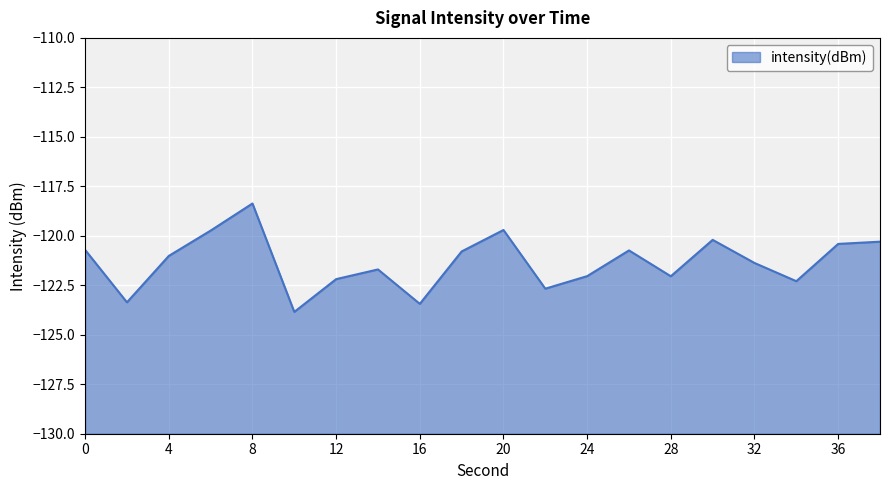

True or false: there are more than 1 points higher than both neighbors.

True